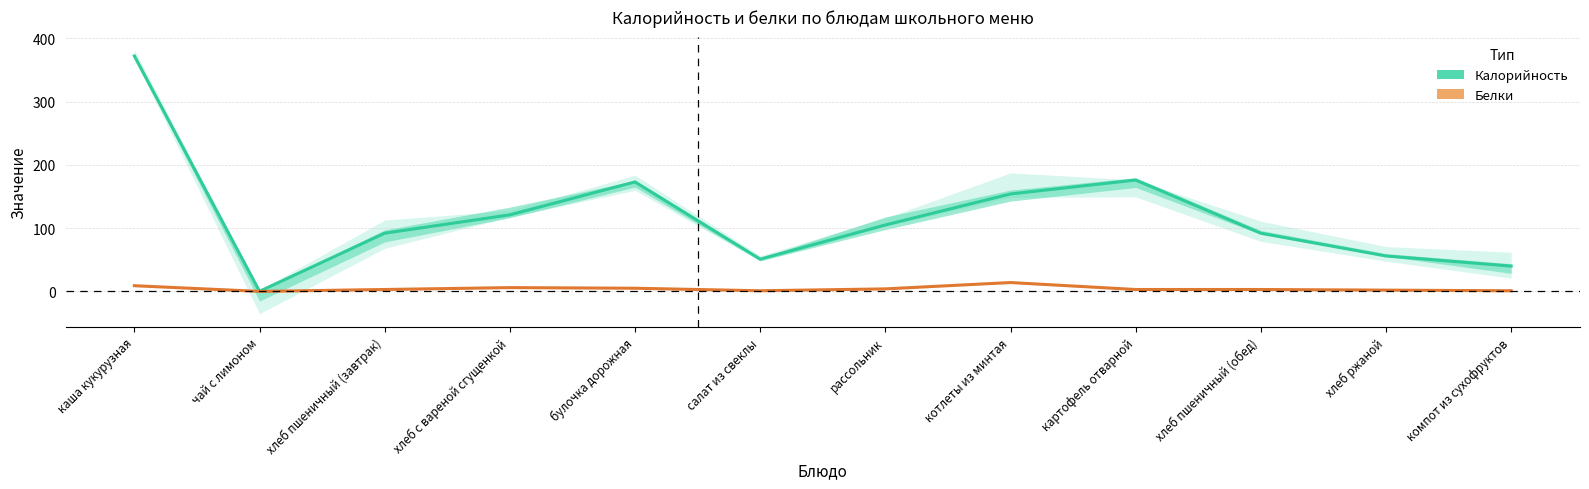

Reading left to right, what are all the values shown in this chart?

Калорийность: 372.0	0.1	92.0	121.0	173.0	51.0	105.0	154.0	176.0	92.0	56.0	40.0
Белки: 9.0	0.0	3.0	6.0	5.0	1.0	4.0	14.0	3.0	3.0	2.0	1.0